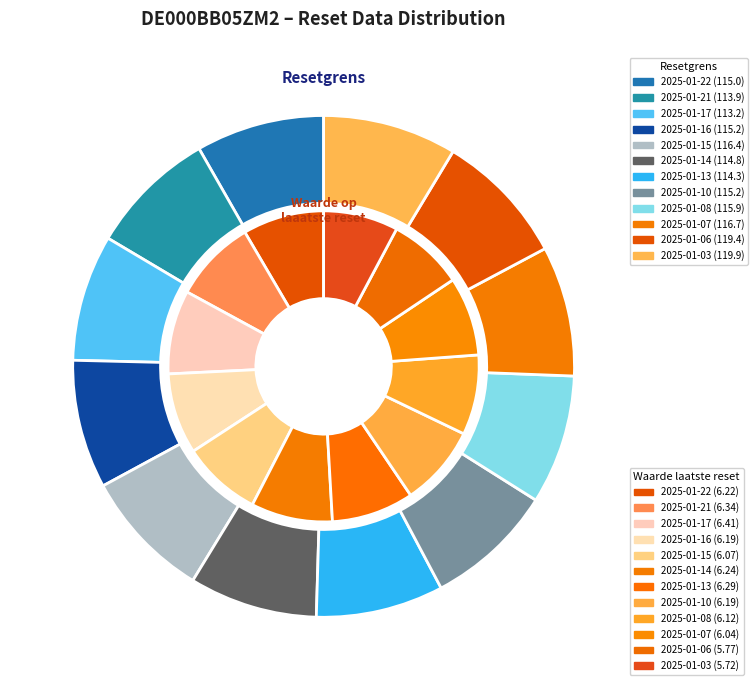

The 2025-01-16 slice represents 1% of the pie. True or false?

False